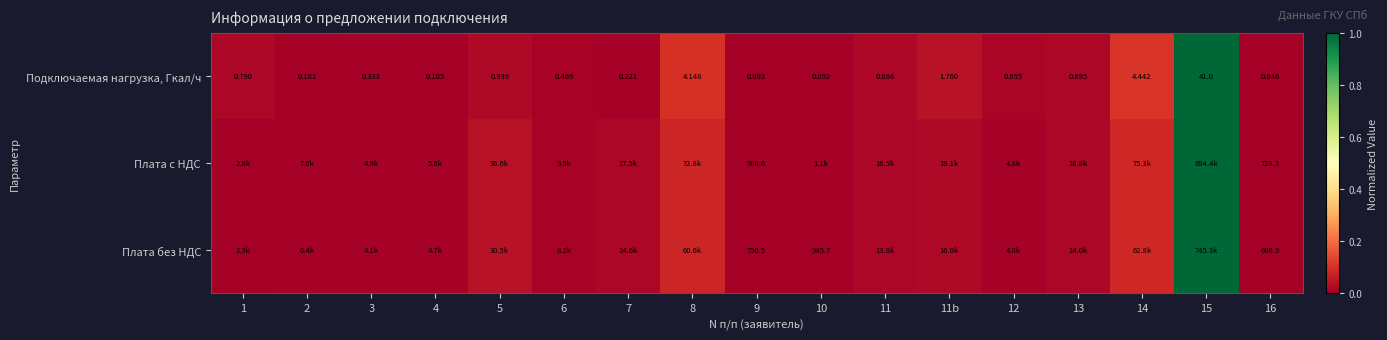

How many series are shown in this chart?

3